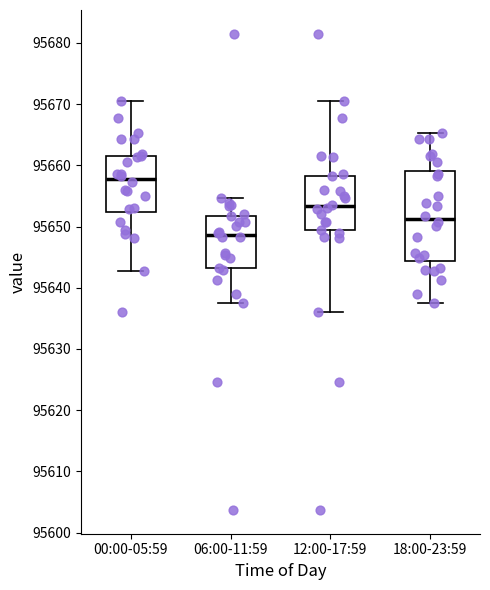

Comparing the boxes themselves (not the whiskers), which one is the tallest?

18:00-23:59